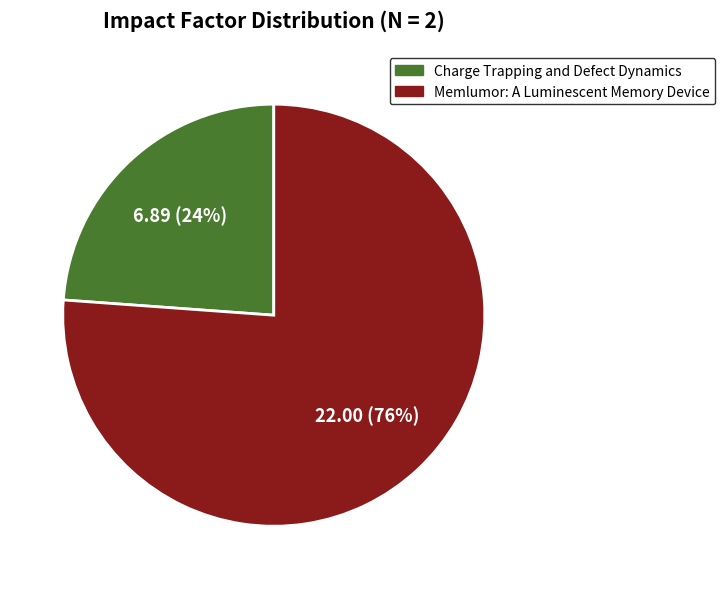

To the nearest percent, what is the average slice percentage?

50%